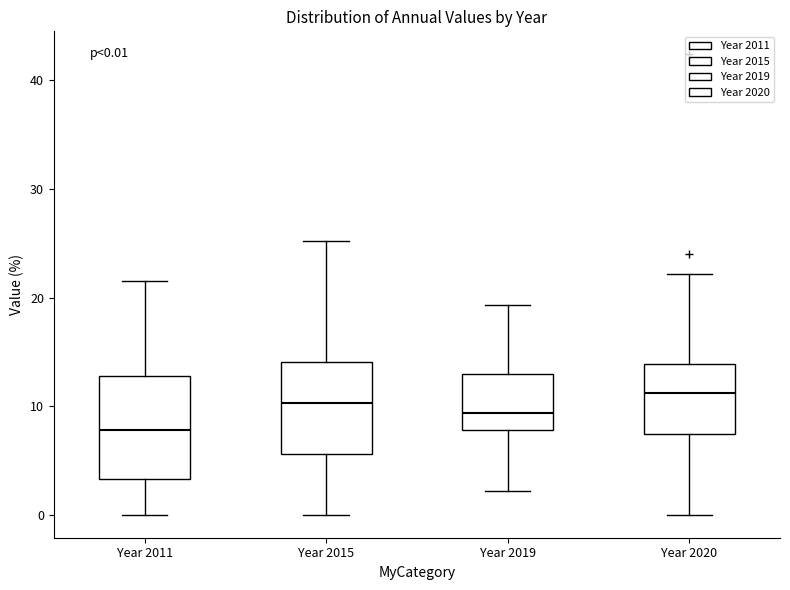

Which box has the lowest median line?

Year 2011